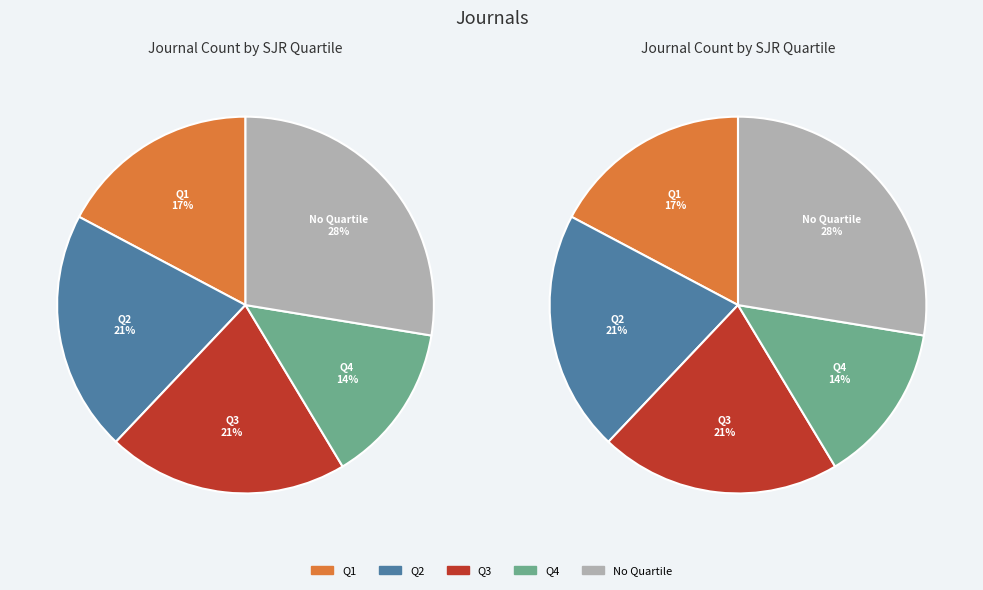

How many slices are in this pie chart?

5